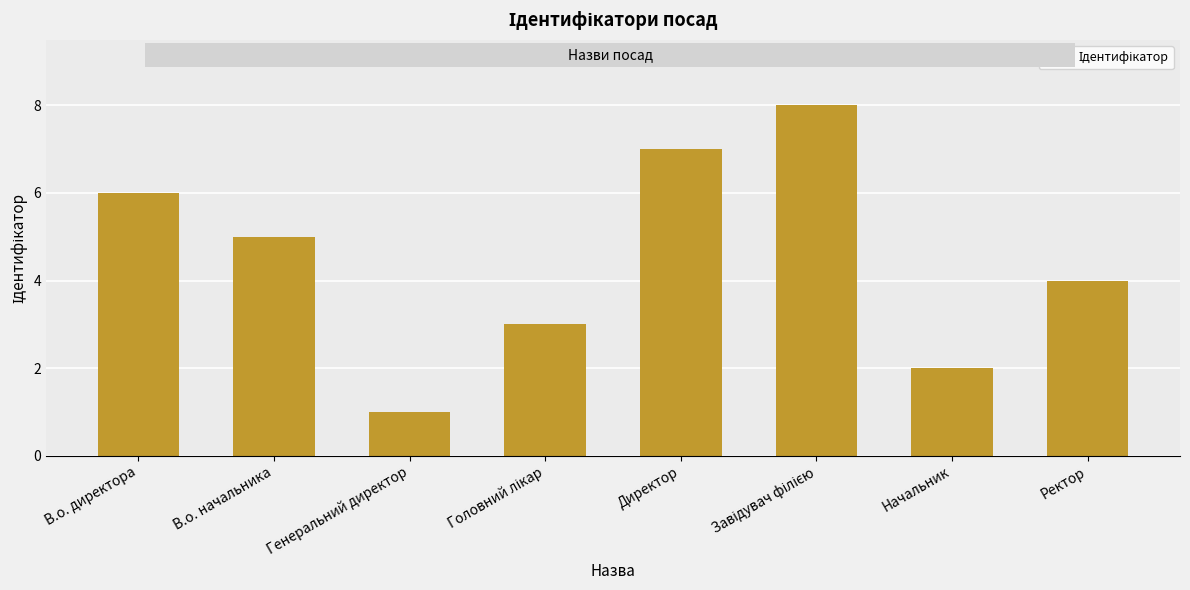

How many bars are there in total?

8